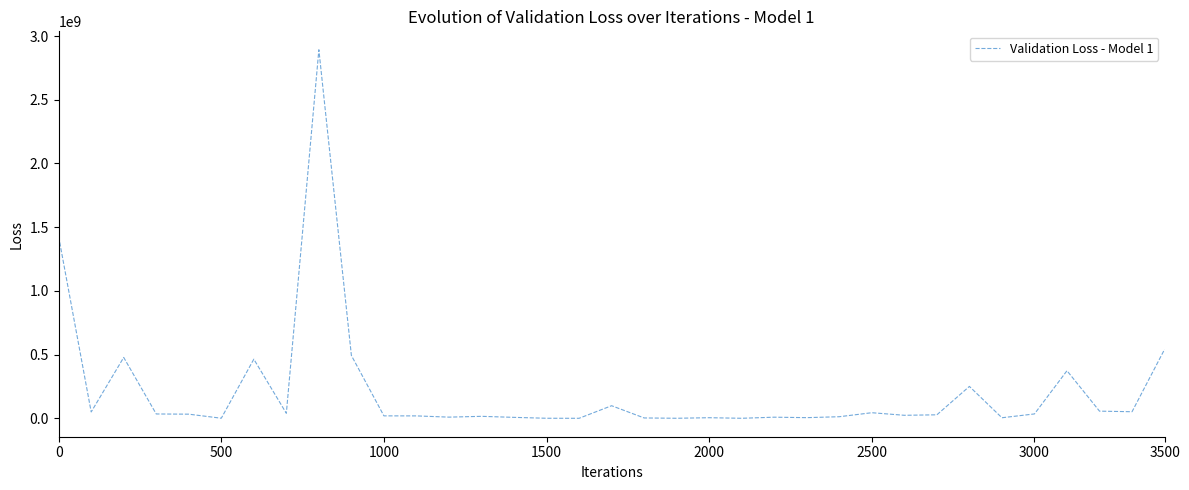

What is the maximum value shown in the chart?

2892122000